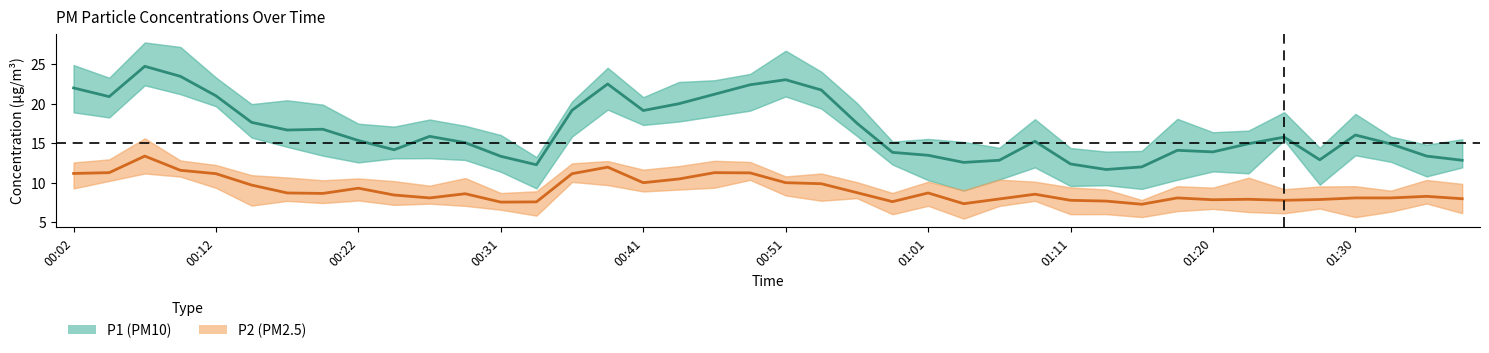

What is the difference between the highest and lowest values at 37?

6.8